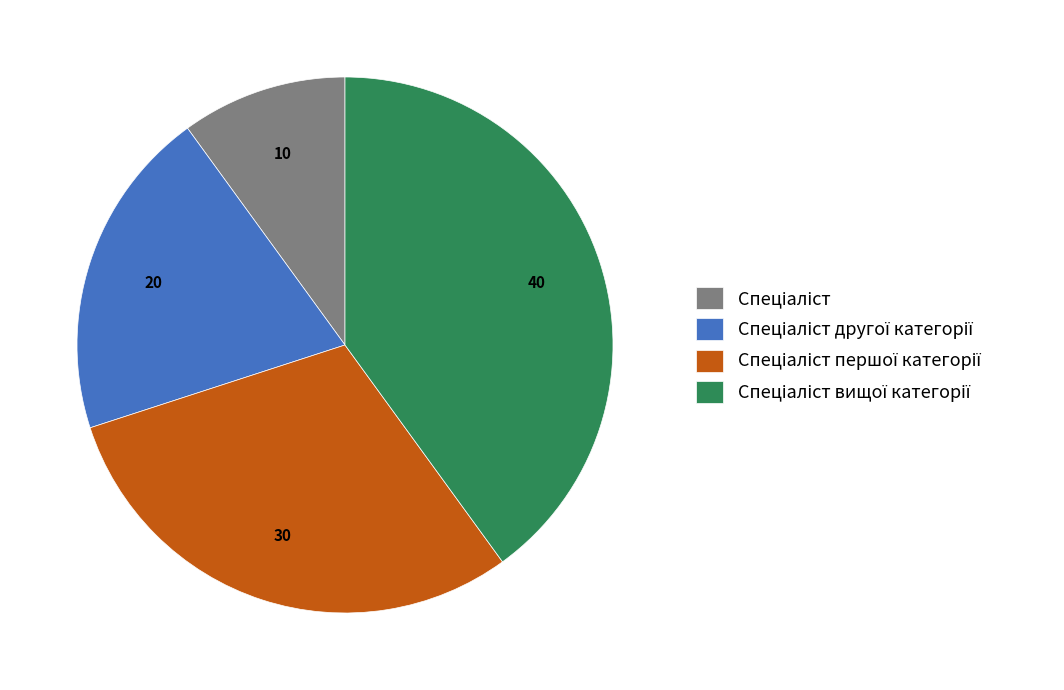

Is there any slice that represents more than half of the pie?

No